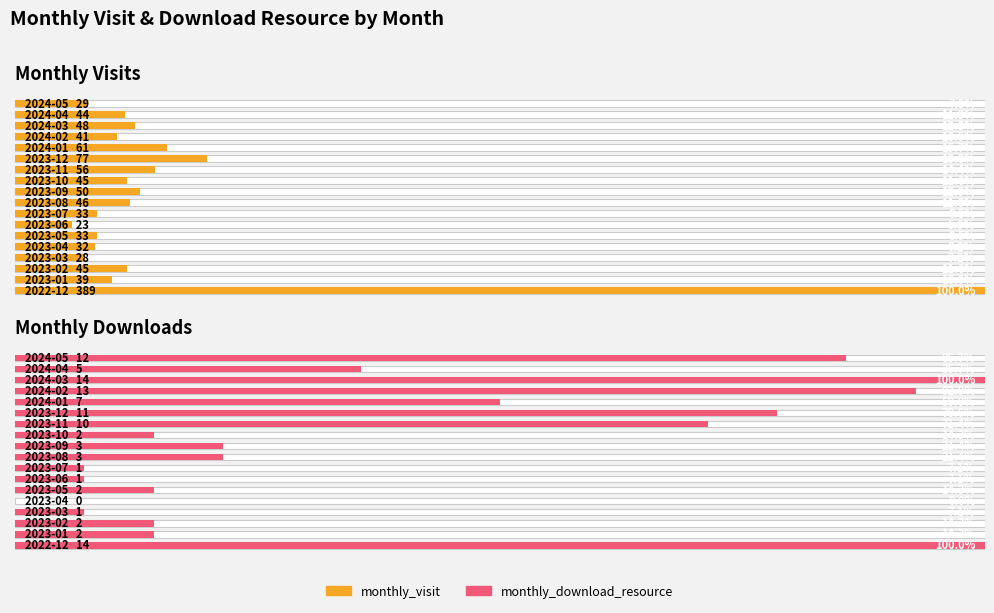

List the series in order of their overall mean, highest first.

Monthly Visits, Monthly Downloads